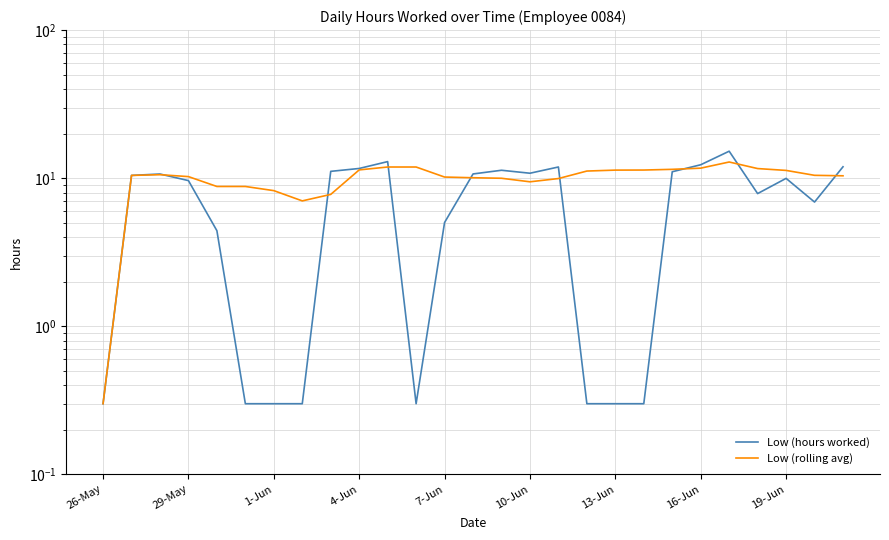

Count the number of categories in the chart.

27